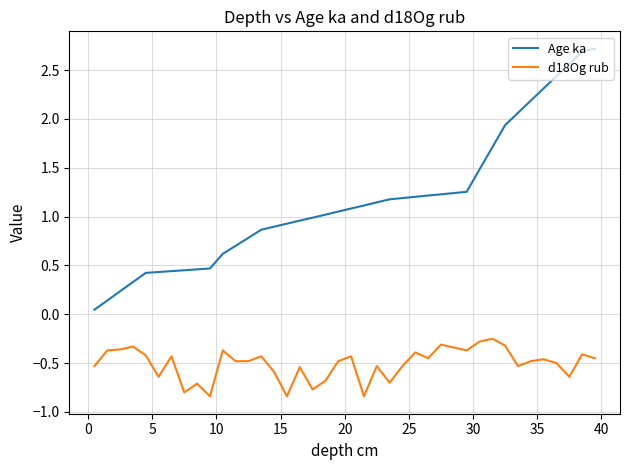

What is the difference between the maximum and minimum values in the Age ka series?

2.7